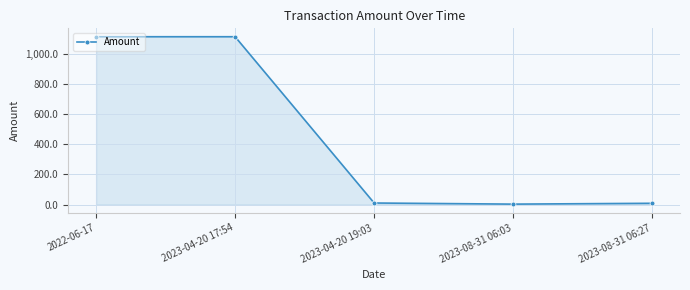

The chart shows a value of 259.0 at 2022-06-17. True or false?

False